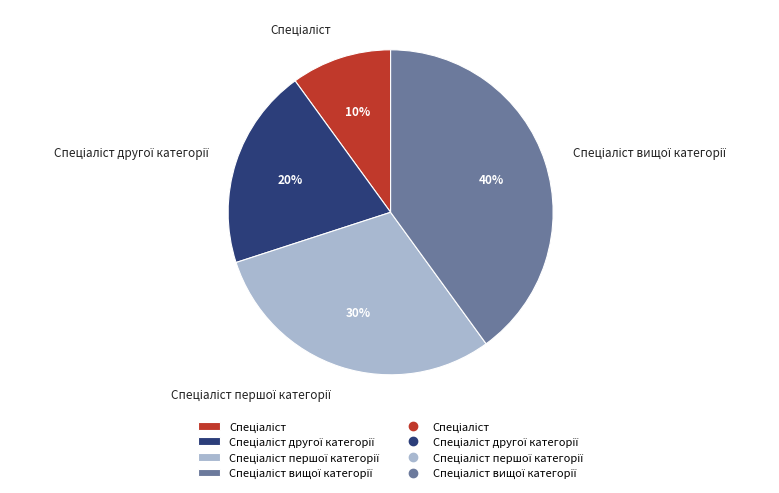

How many slices are in this pie chart?

4